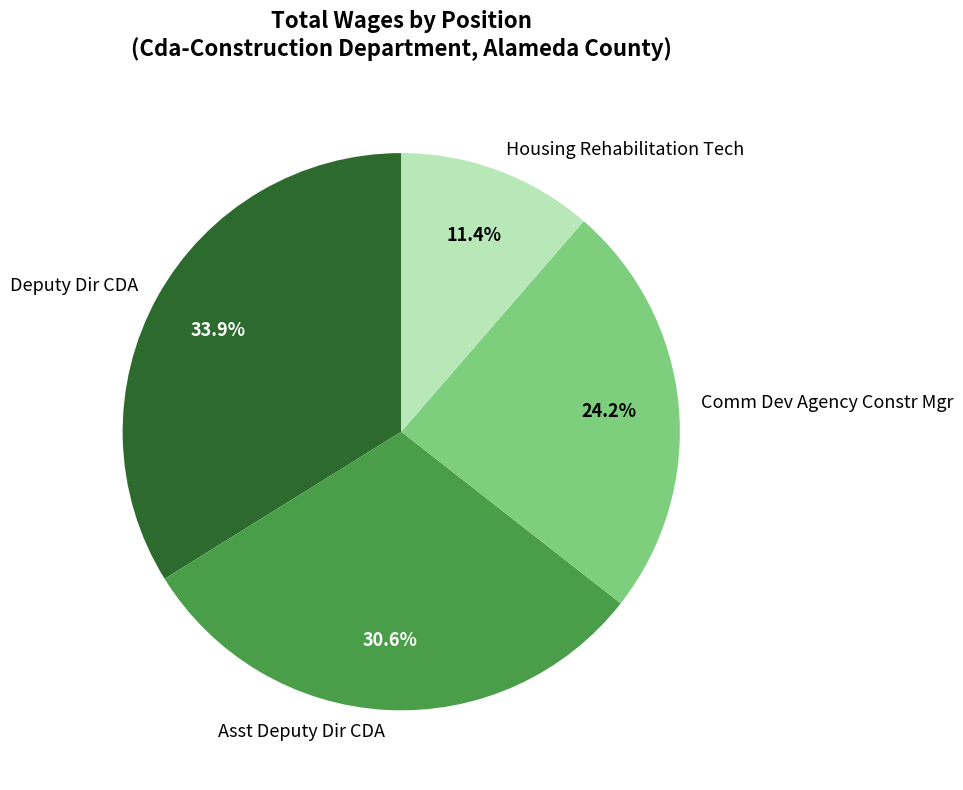

Is Housing Rehabilitation Tech the majority of the pie?

No